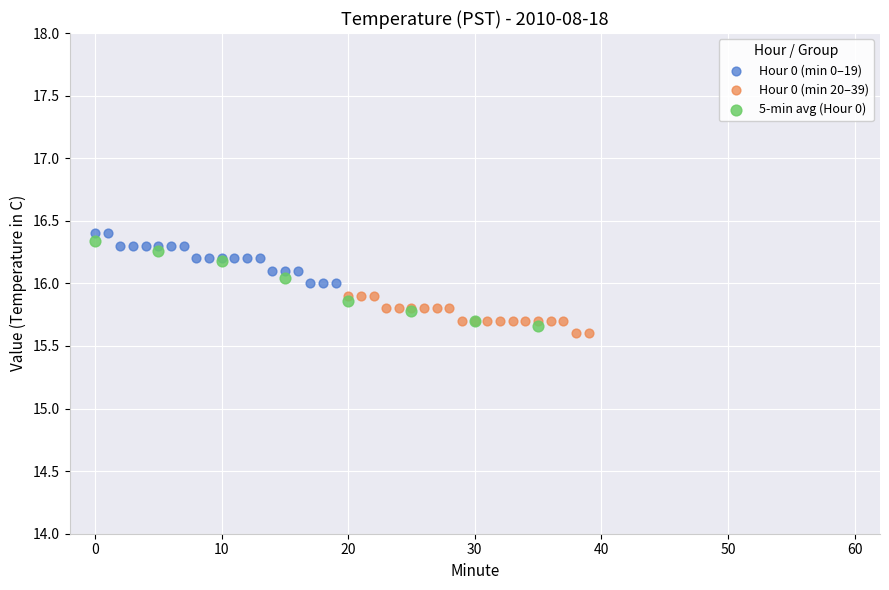

Which series has the largest Y range (max minus min)?

5-min avg (Hour 0)